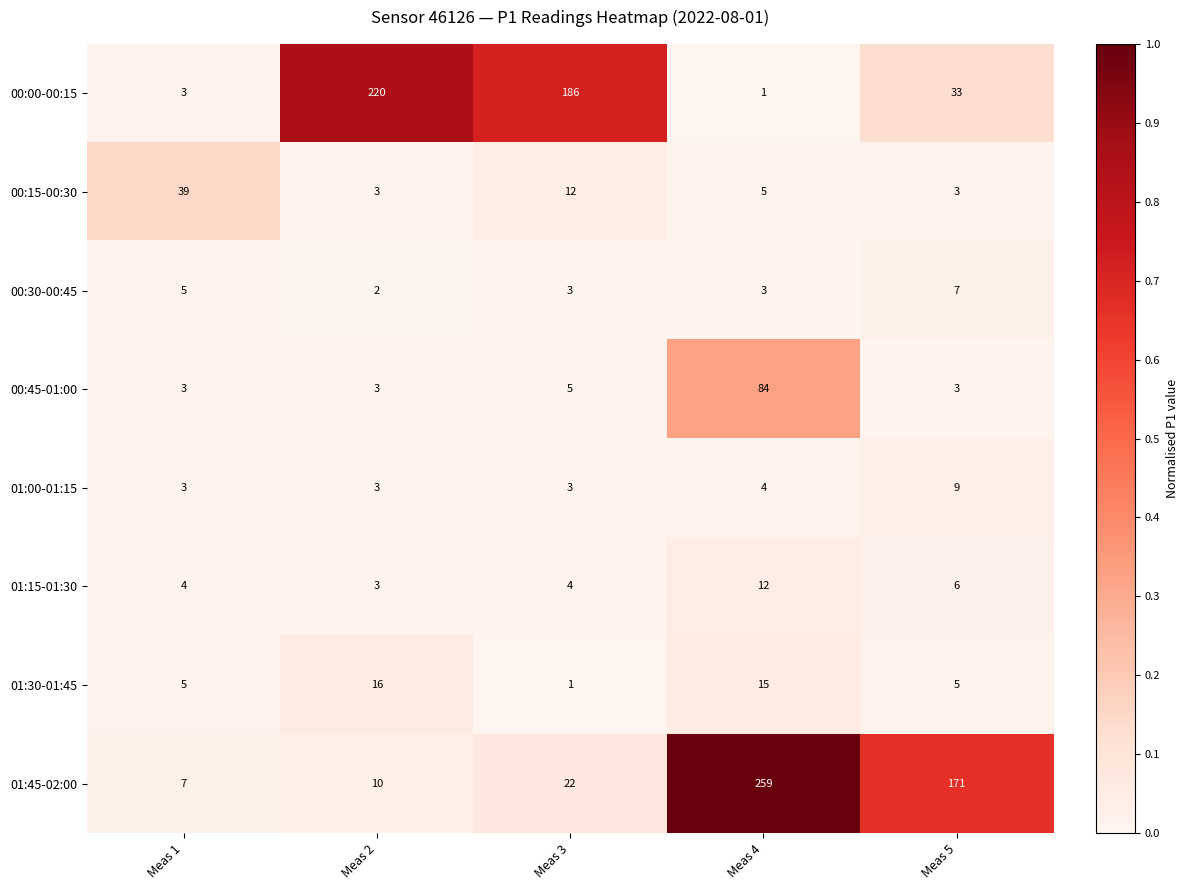

What is the difference between the highest and lowest values at Meas 1?

36